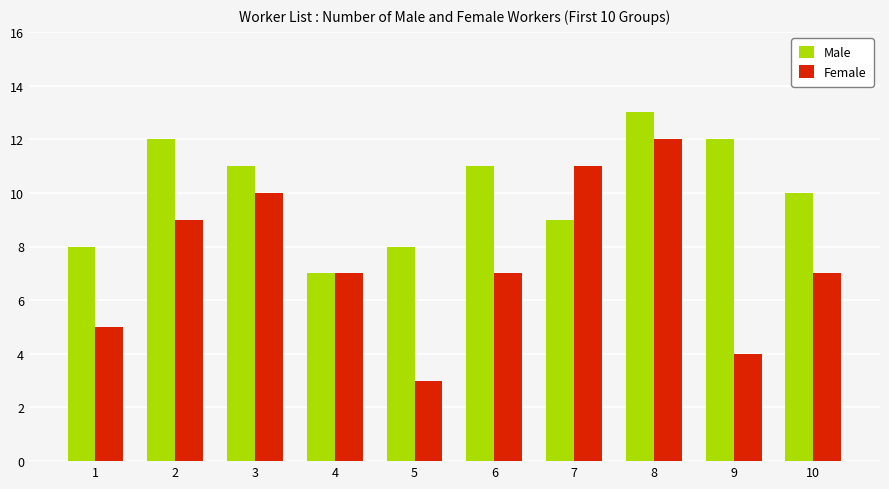

Which series has the widest spread of values?

Female